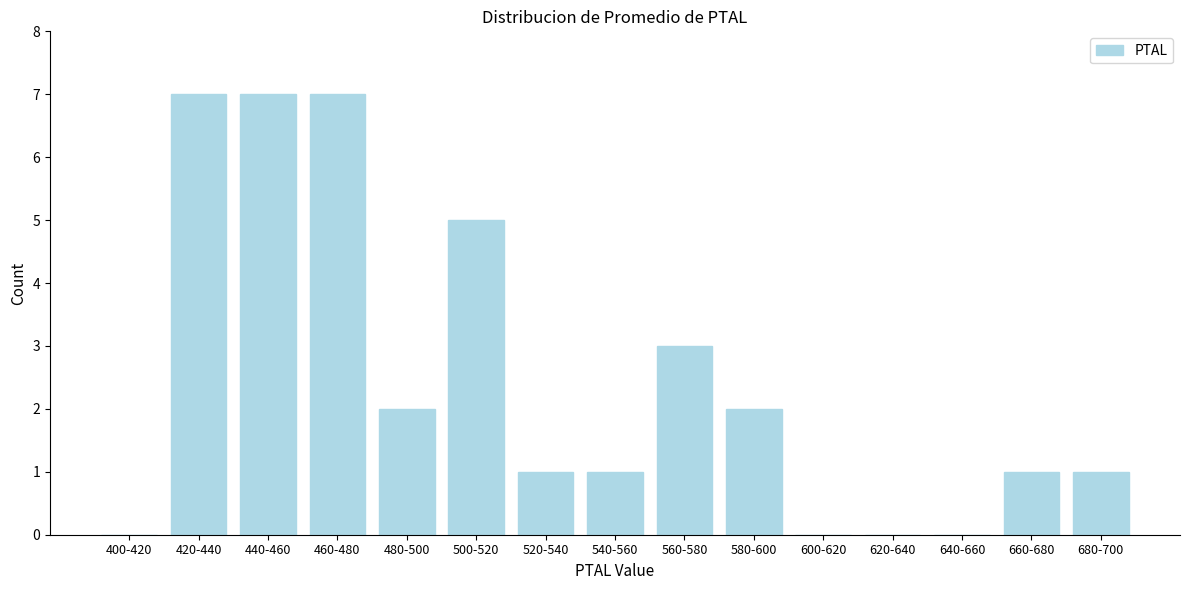

Reading right to left, transcribe all the data shown in this chart.

680-700=1	660-680=1	640-660=0	620-640=0	600-620=0	580-600=2	560-580=3	540-560=1	520-540=1	500-520=5	480-500=2	460-480=7	440-460=7	420-440=7	400-420=0